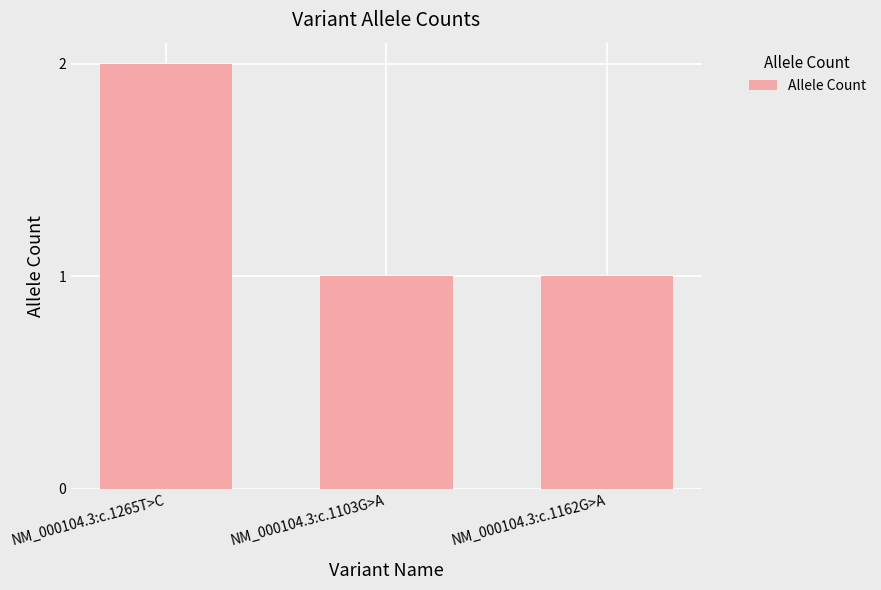

True or false: the data shows 3 at NM_000104.3:c.1265T>C.

False